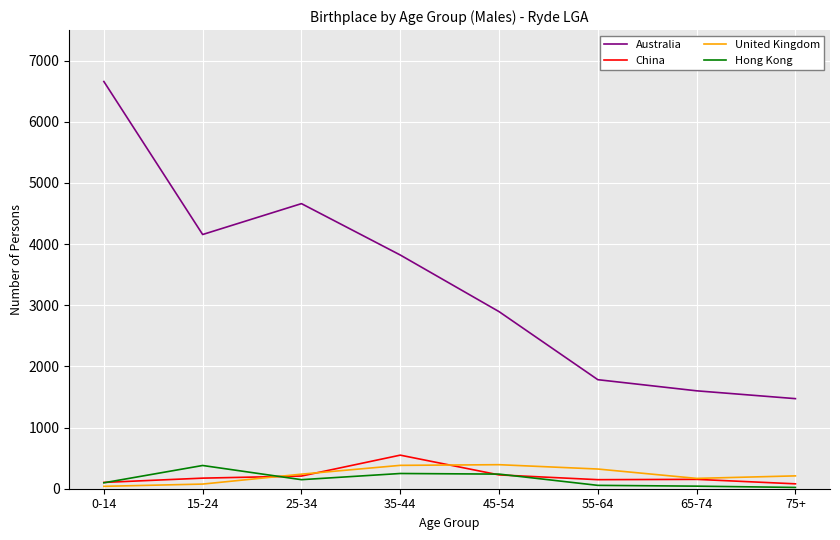

True or false: Hong Kong and United Kingdom cross at least once.

True